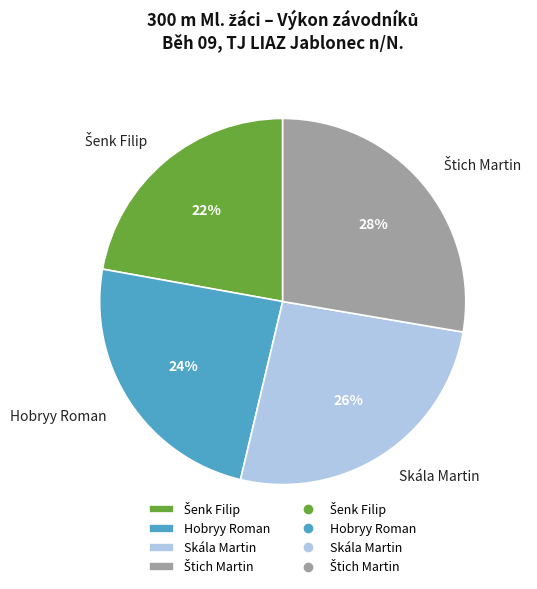

To the nearest percent, what is the difference between the largest and smallest slice percentages?

6%